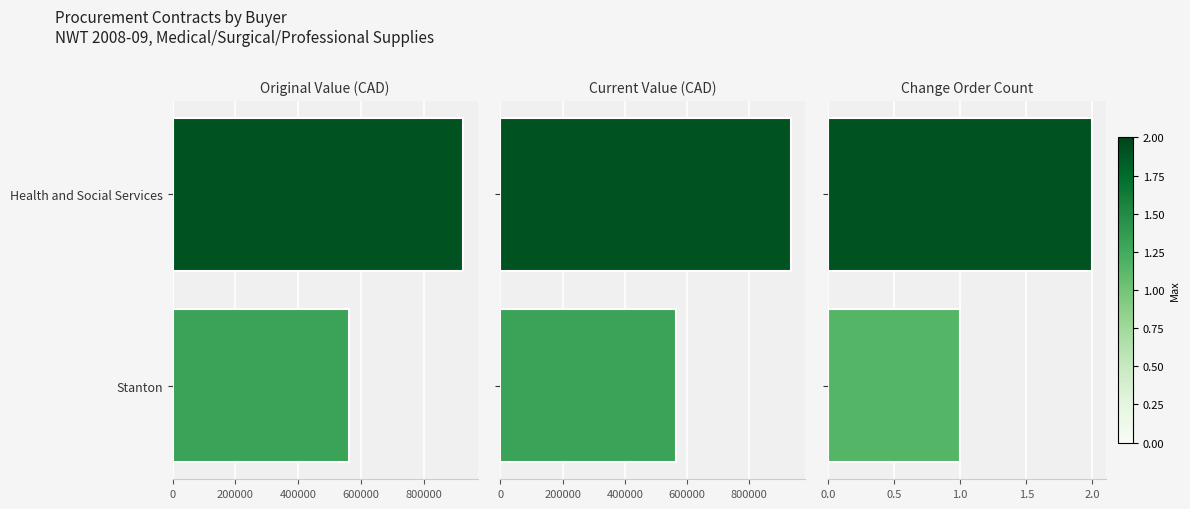

The Current Value (CAD) series shows 293462.4 at Health and Social Services. True or false?

False